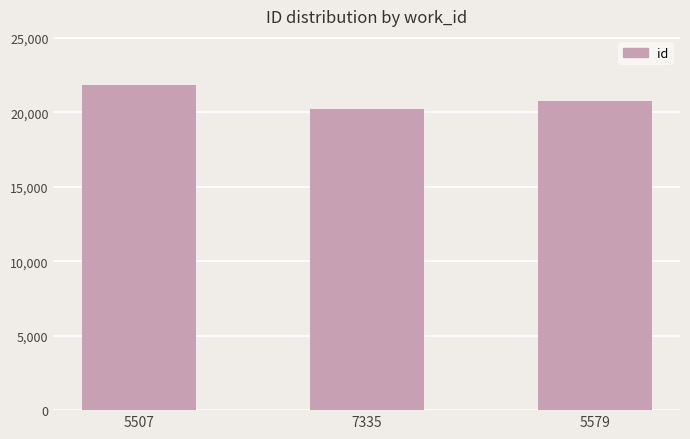

List the labels in order of value, largest first.

5507, 5579, 7335